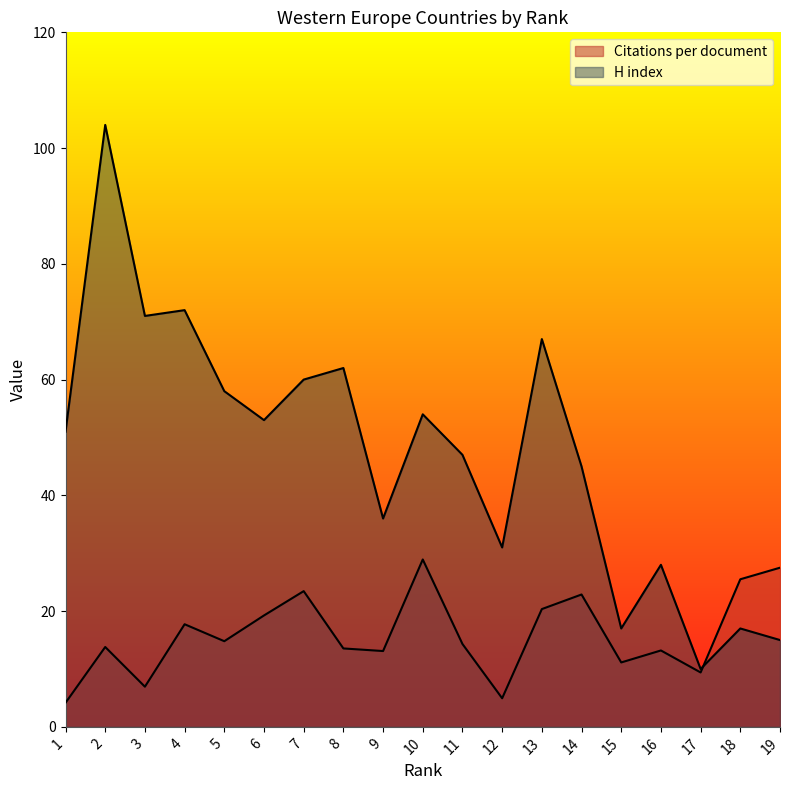

What is the average value of the Citations per document series?

16.0